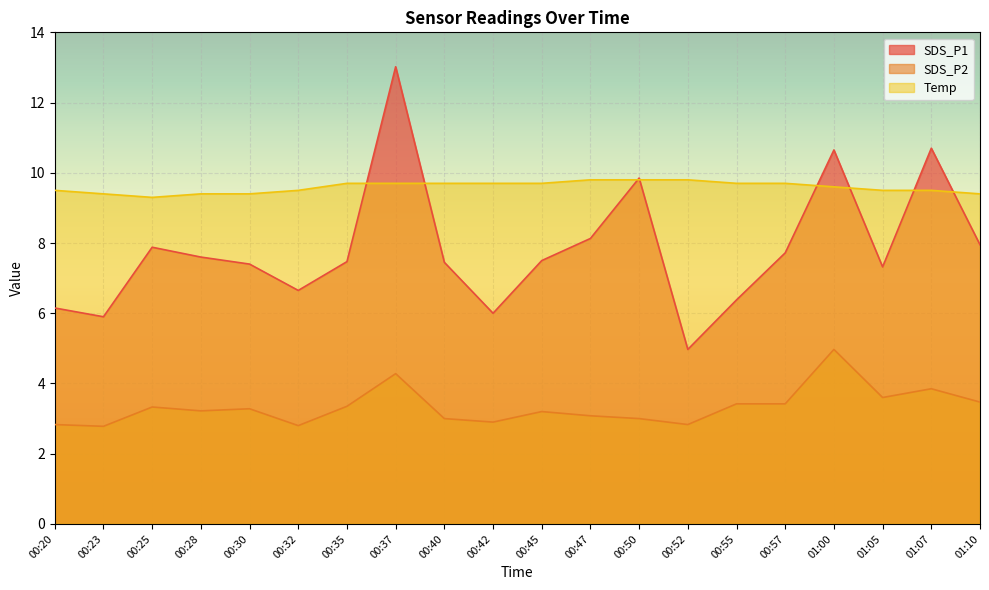

At which label is SDS_P1 closest to 8?

01:10